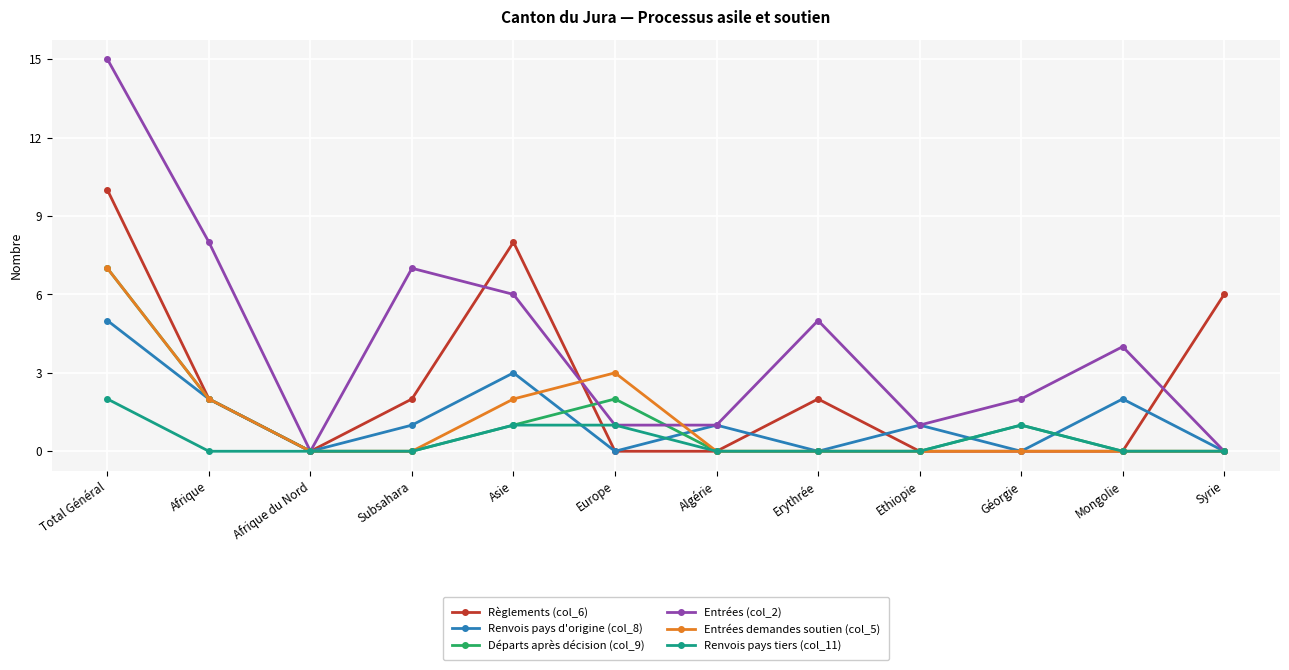

Where is the first local minimum for Renvois pays d'origine (col_8)?

Afrique du Nord